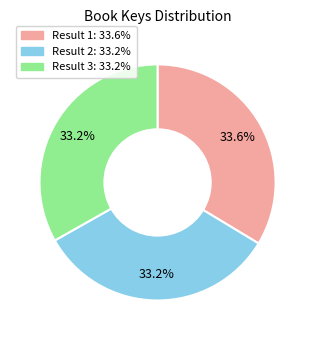

Count the number of slices in the pie.

3